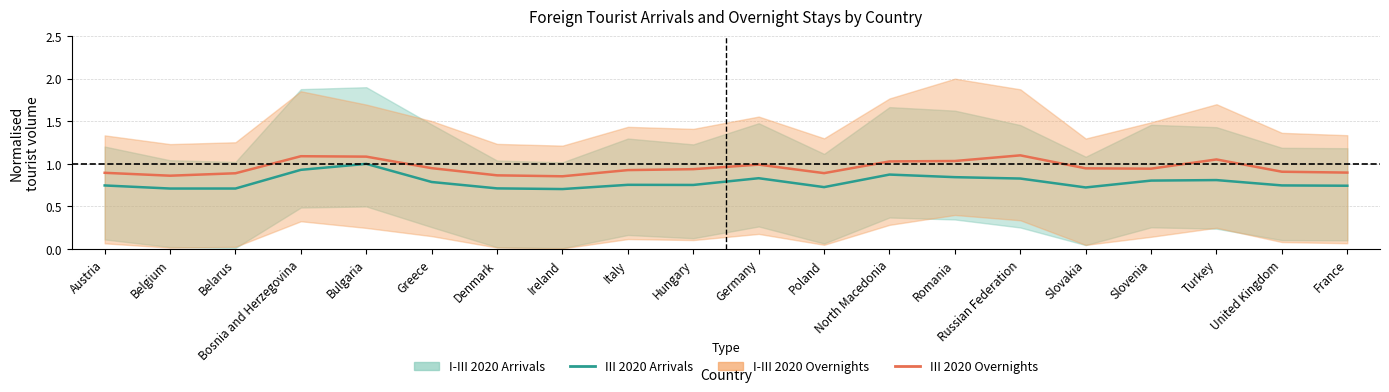

Which category has the lowest value across all series?

Ireland